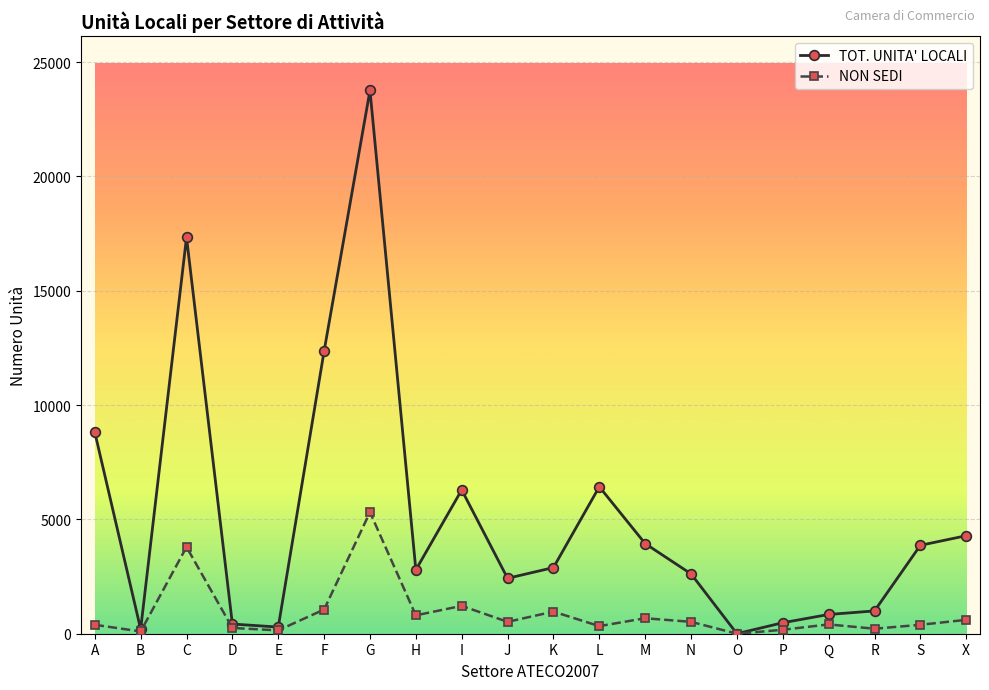

At which category is the sum across all series the highest?

G